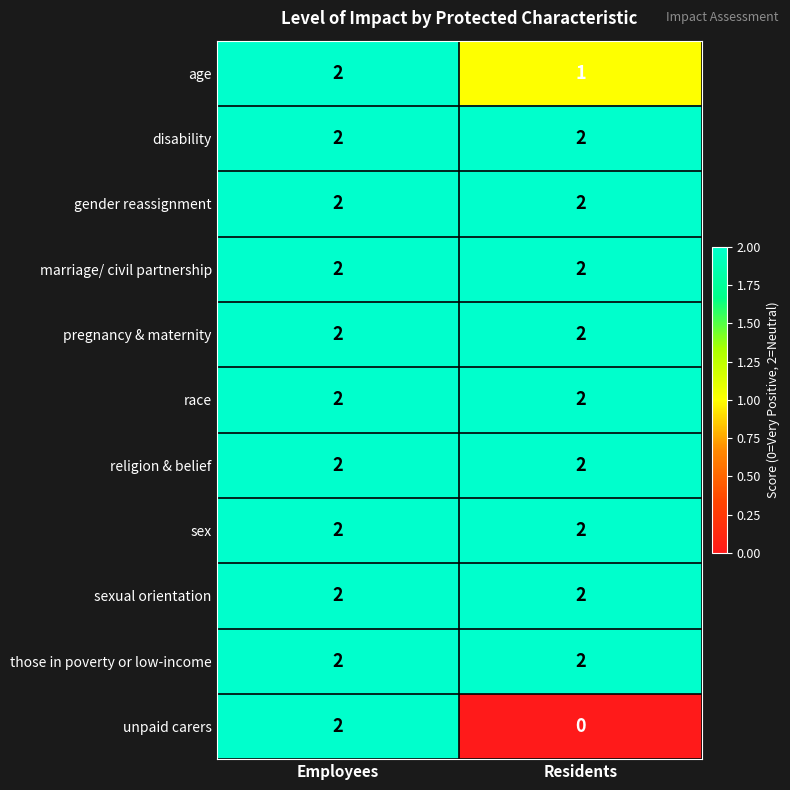

Between Employees and Residents, which series saw the biggest shift?

unpaid carers